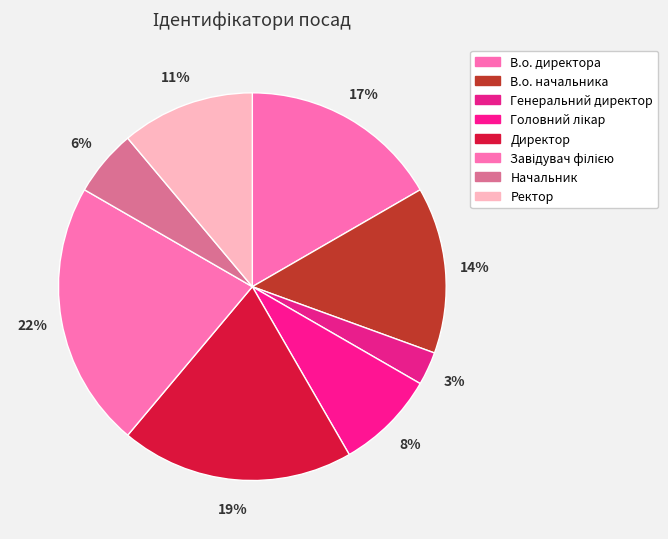

To the nearest percent, what portion does Начальник represent?

6%